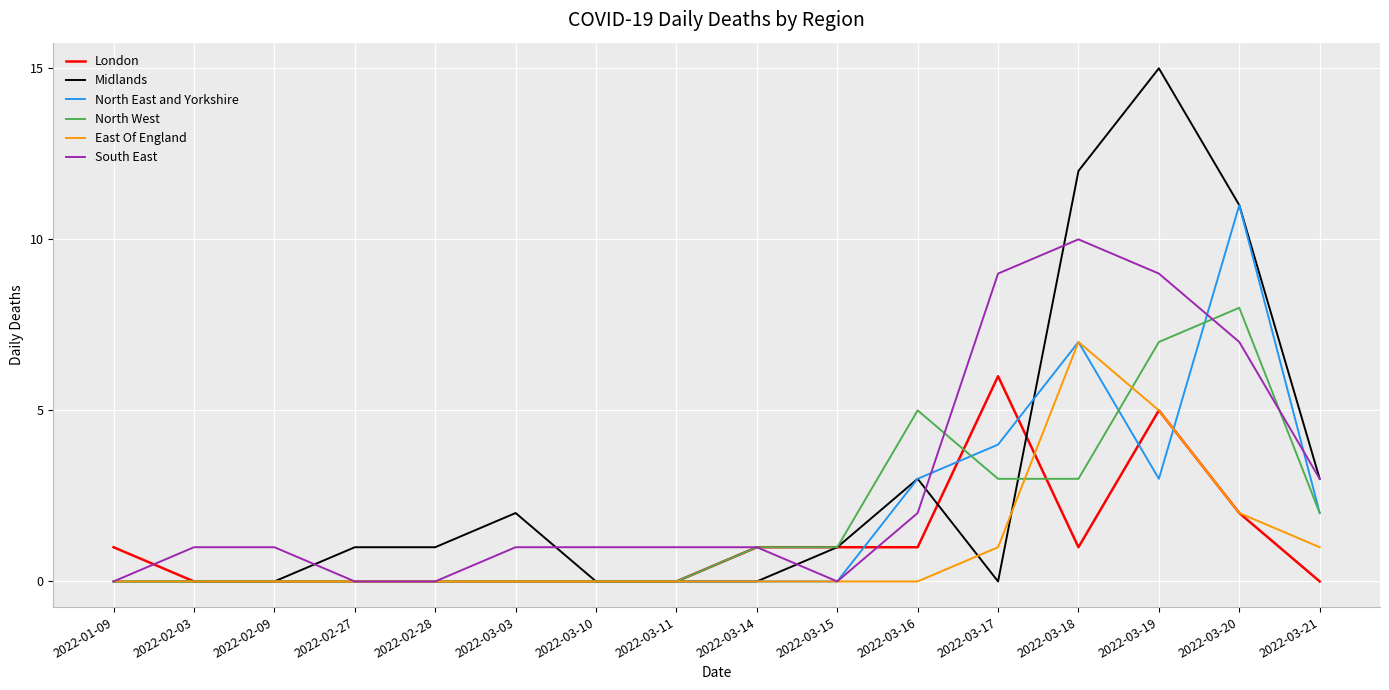

What is the total value across all series at 2022-03-14?

3